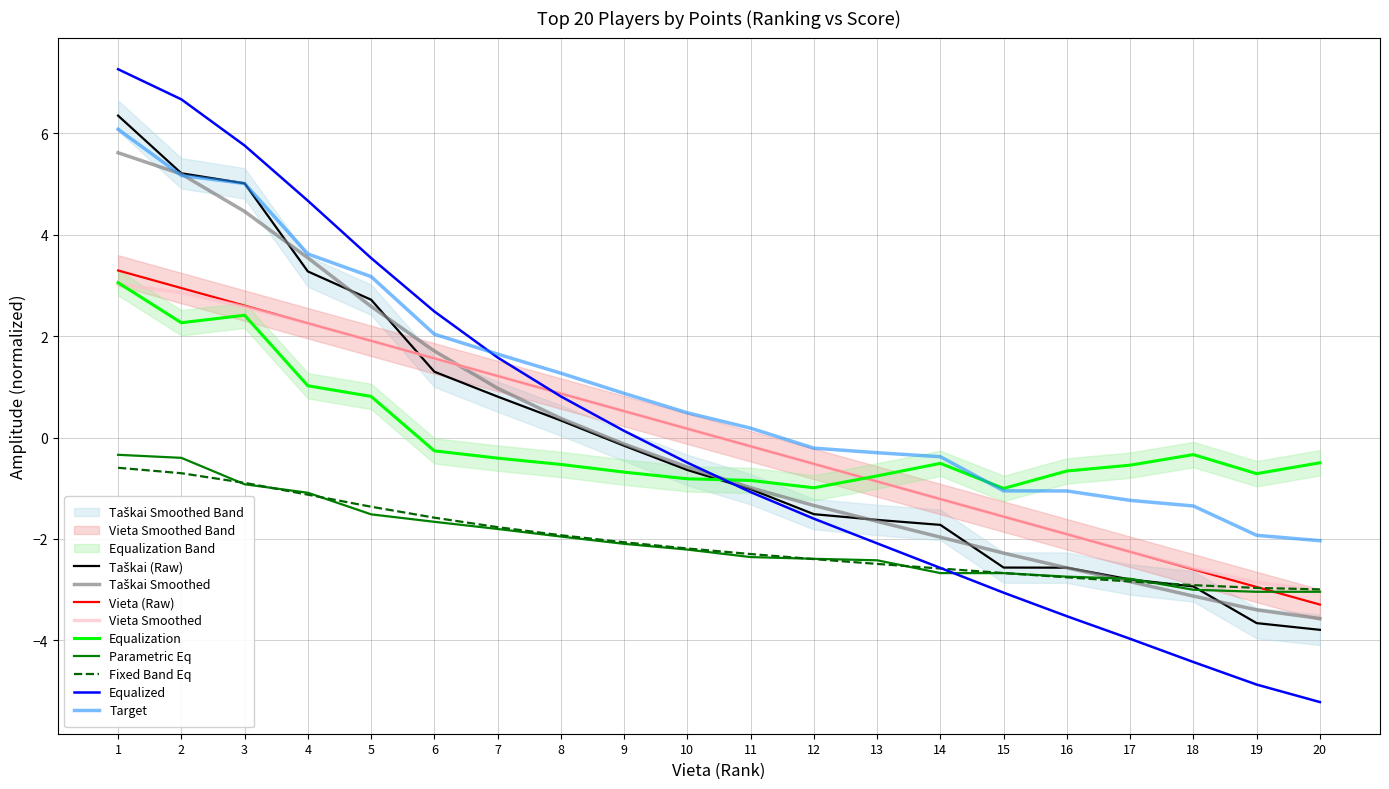

List the labels in order of Vieta (Raw) value, largest first.

1, 2, 3, 4, 5, 6, 7, 8, 9, 10, 11, 12, 13, 14, 15, 16, 17, 18, 19, 20